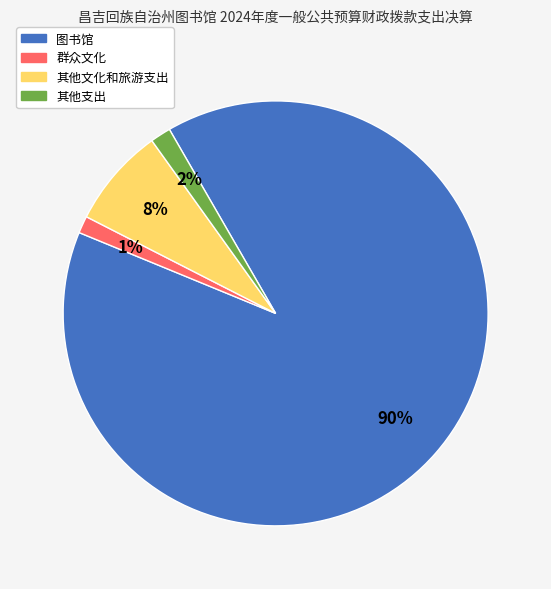

To the nearest percent, what is the difference between the largest and smallest slice percentages?

88%